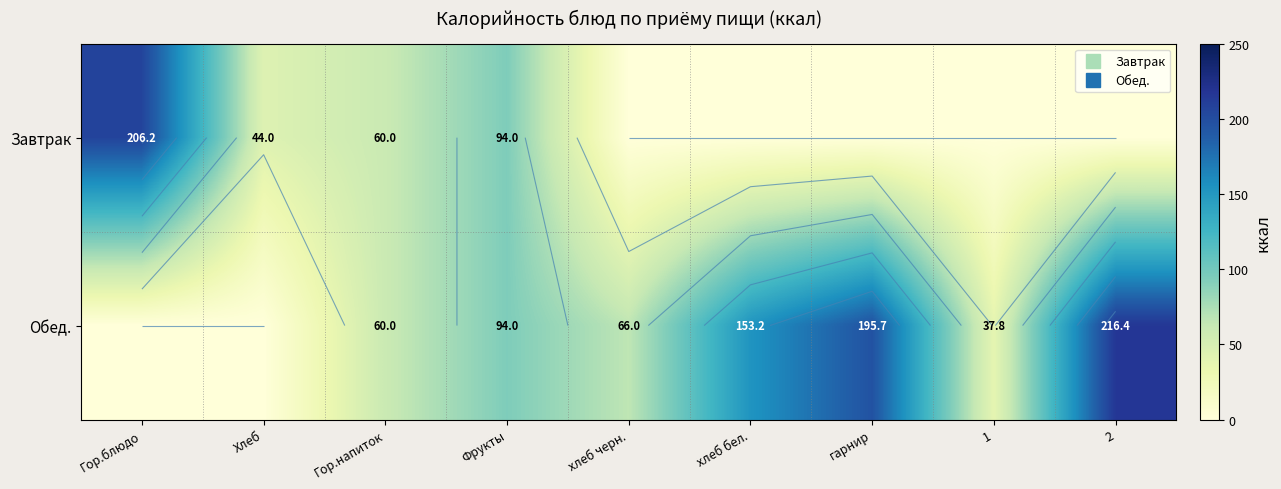

Rank the series at хлеб черн. from lowest to highest value.

Завтрак, Обед.